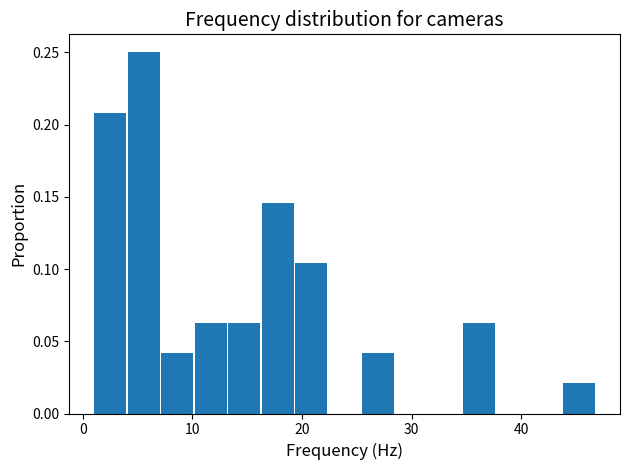

Around what value on the x-axis is the tallest bar? Give the approximate position of its centre, as read against the axis.

6